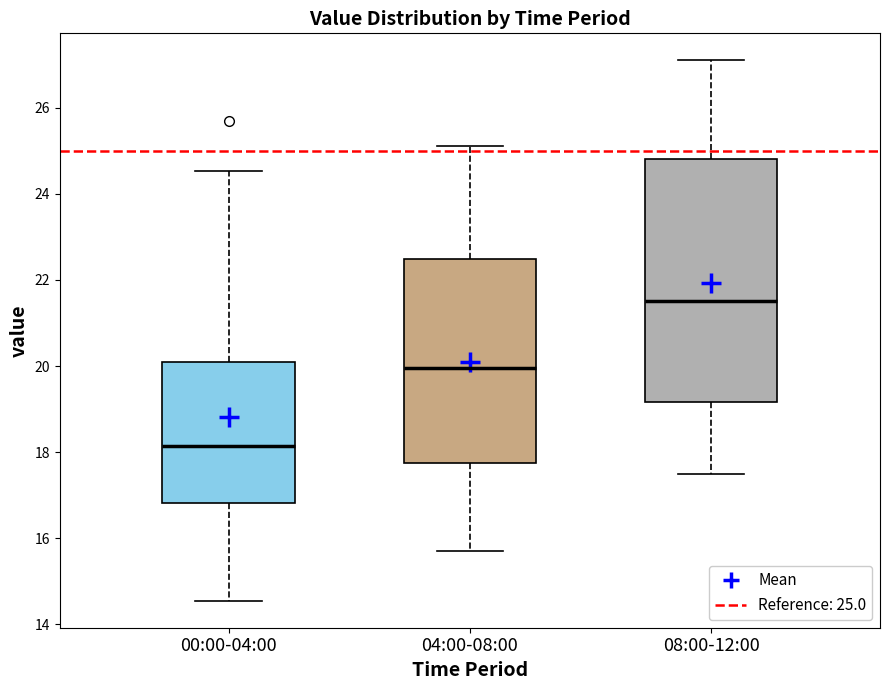

Which box's median line is the highest?

08:00-12:00